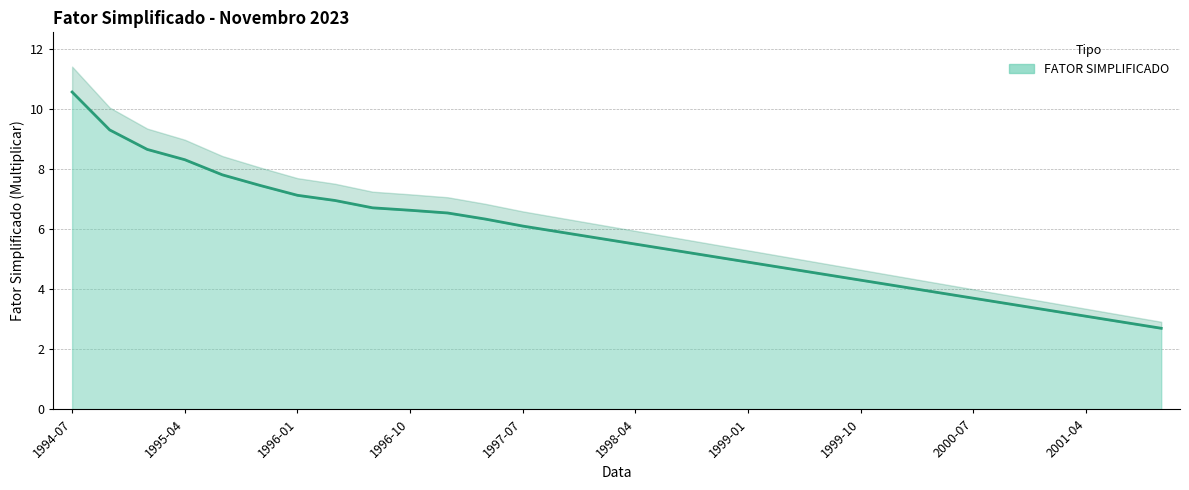

How many data points are less than 5?

12